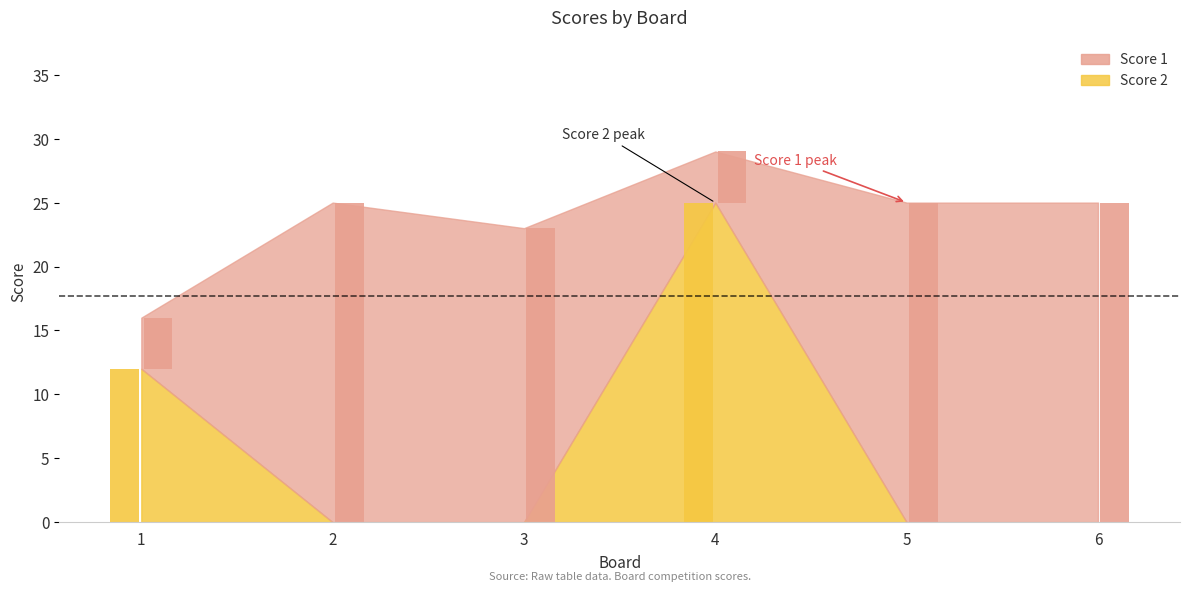

Between 1 and 5, which series saw the biggest shift?

Score 1